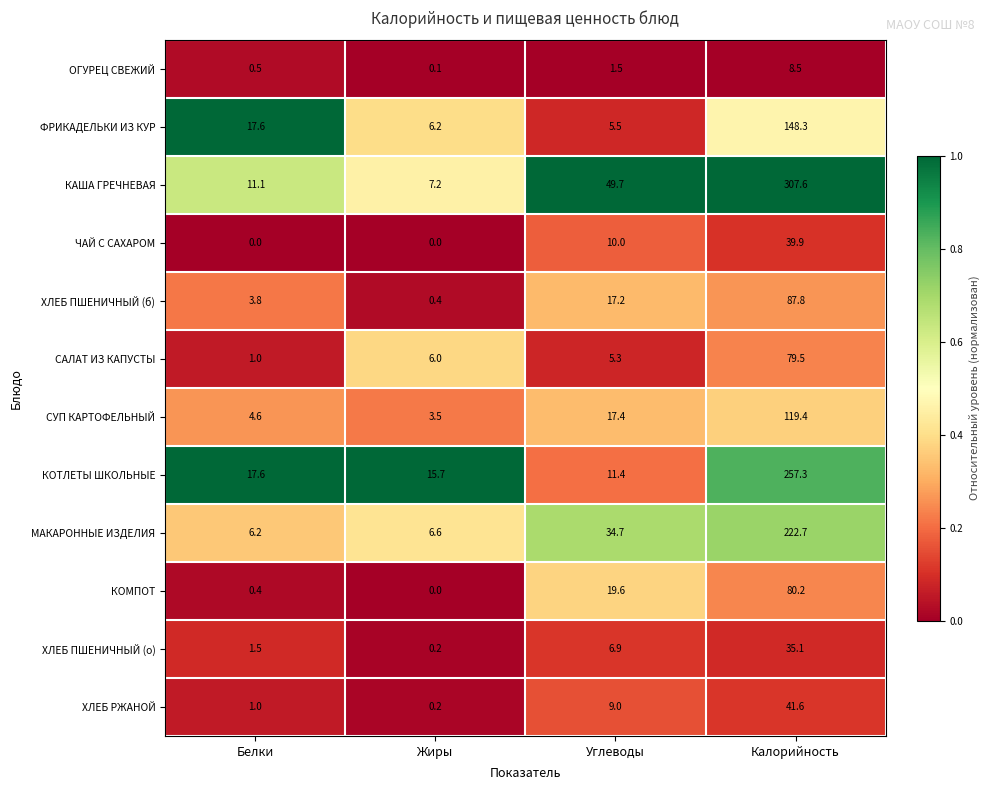

At how many categories does at least one series exceed 0?

4